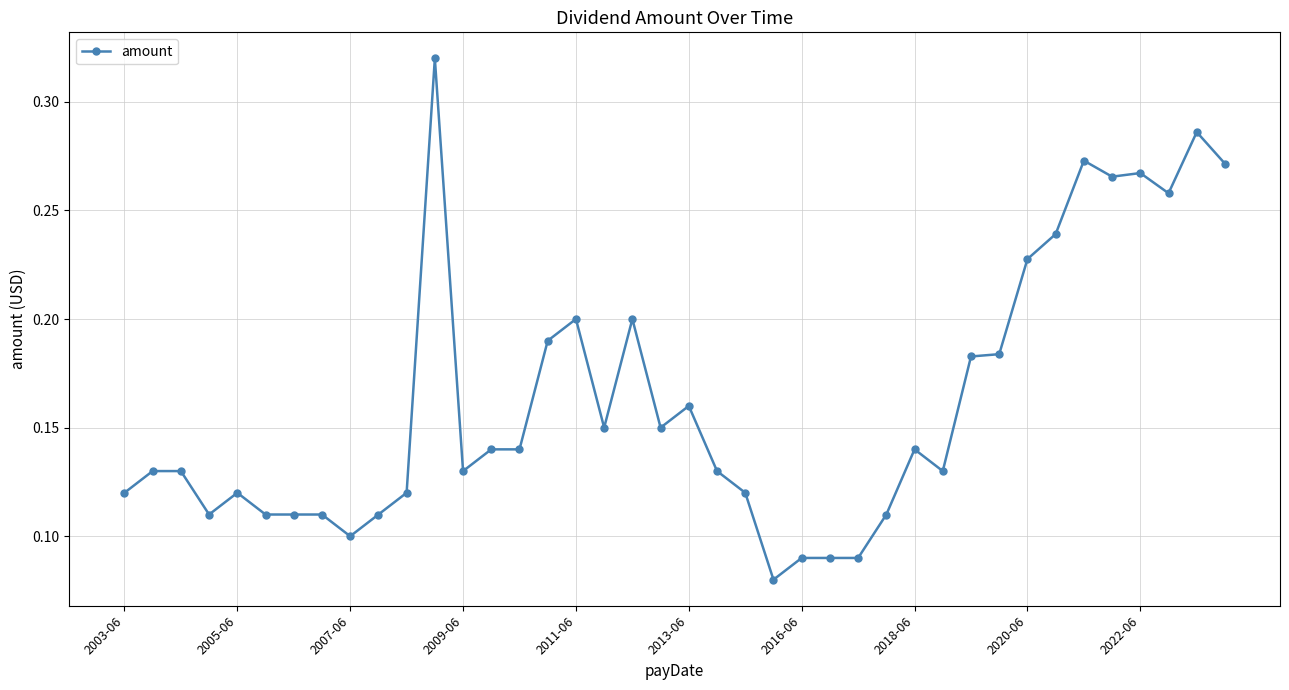

What is the sum of all values?

6.5